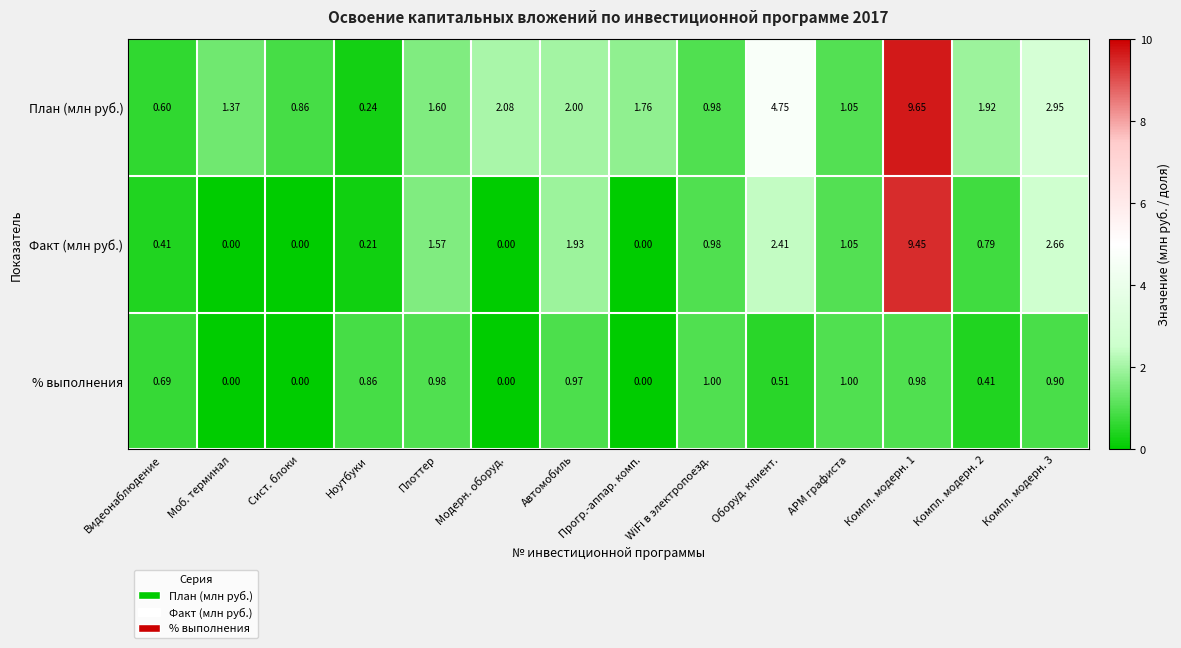

Which category has the lowest value in the План (млн руб.) series?

Ноутбуки